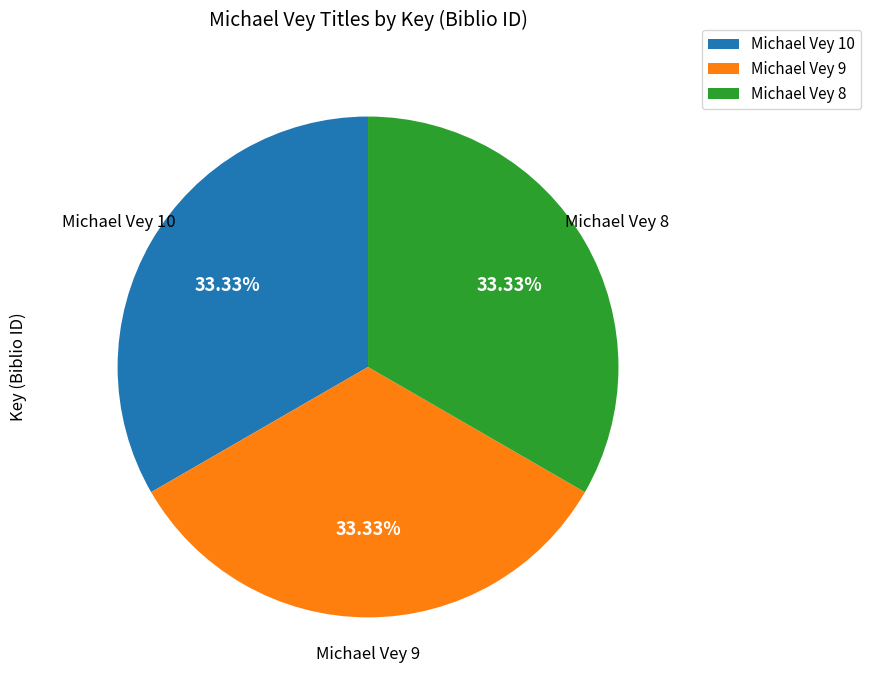

How many segments does this pie chart have?

3